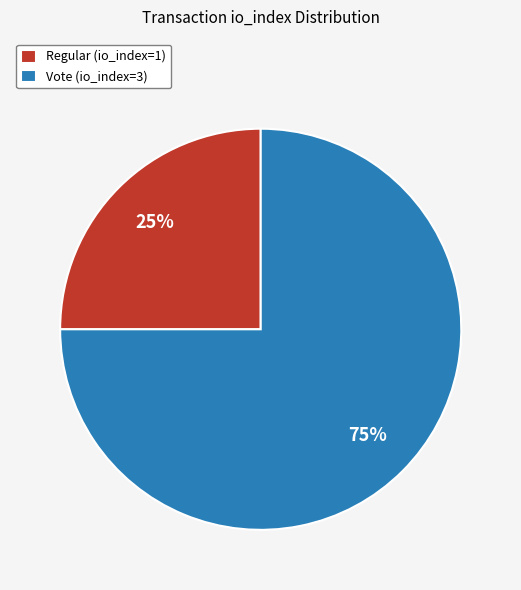

To the nearest percent, what portion does Regular (io_index=1) represent?

25%